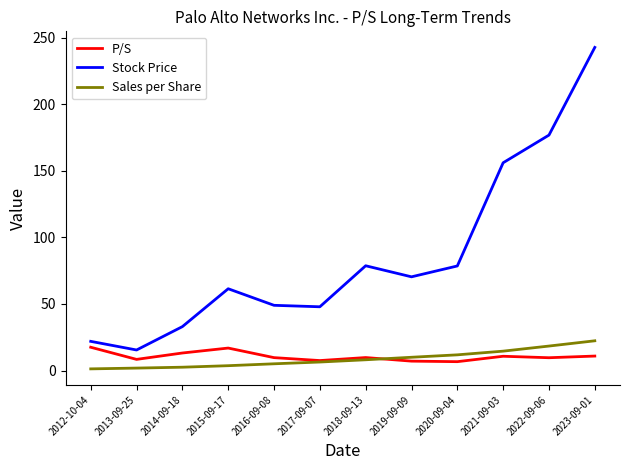

What is the spread (max minus min) of values at 2014-09-18?

30.5